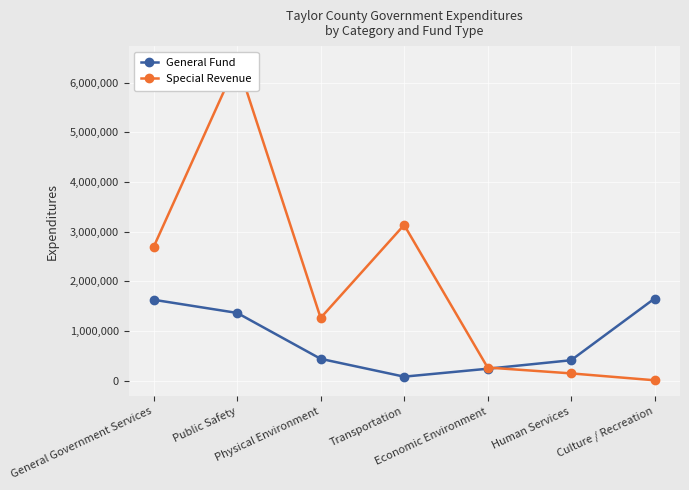

At General Government Services, list the series in order from smallest to largest.

General Fund, Special Revenue